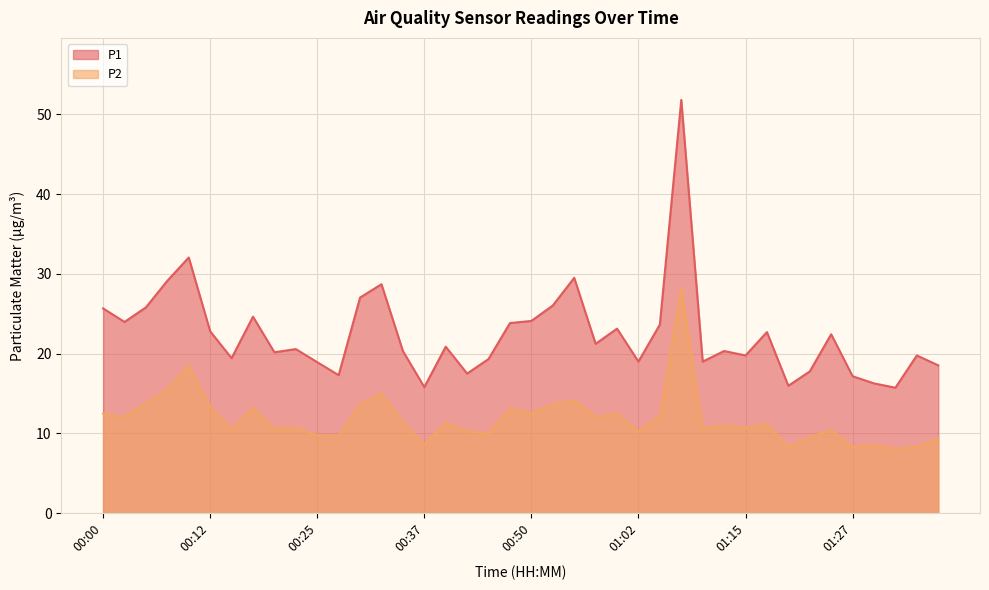

Rank the series by their maximum value, from highest to lowest.

P1, P2